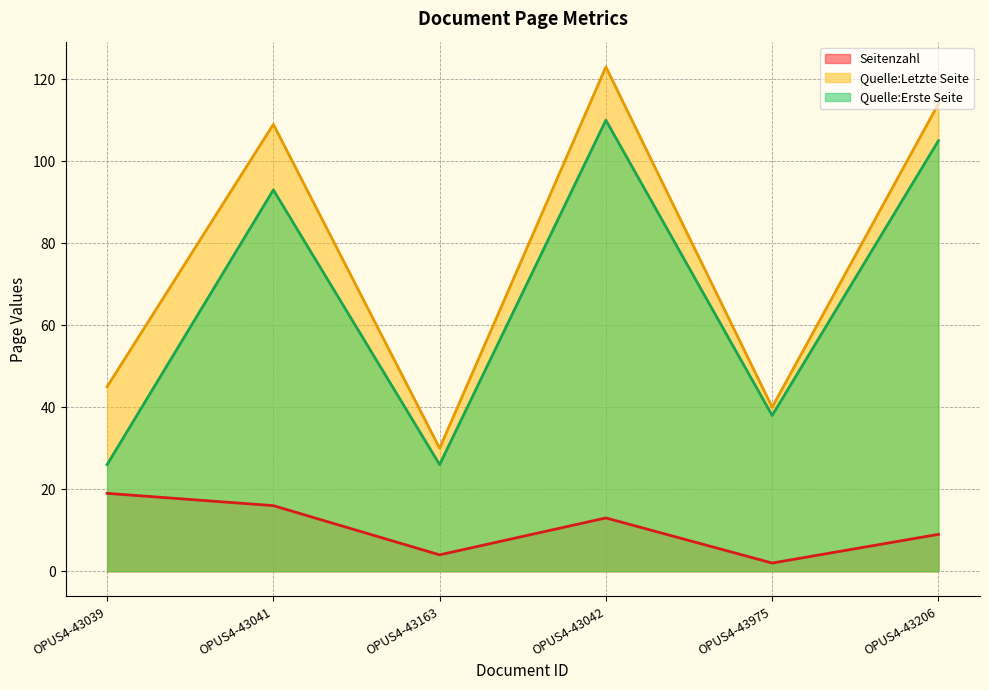

What is the smallest value displayed?

2